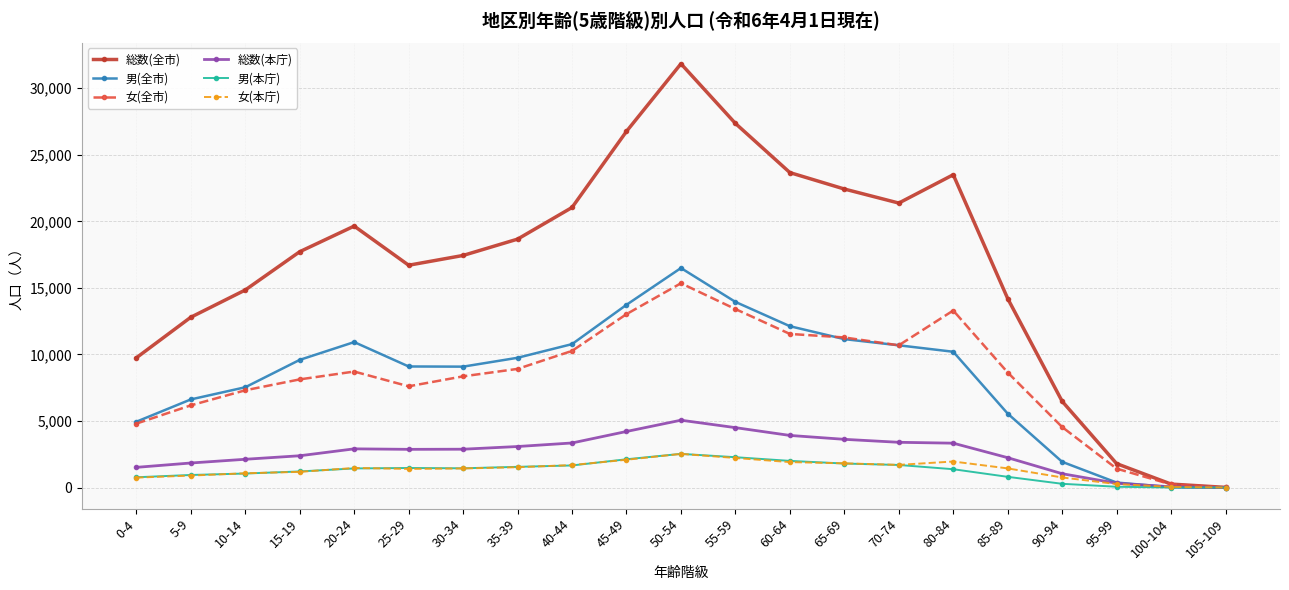

What is the maximum value for 女(本庁)?

2529